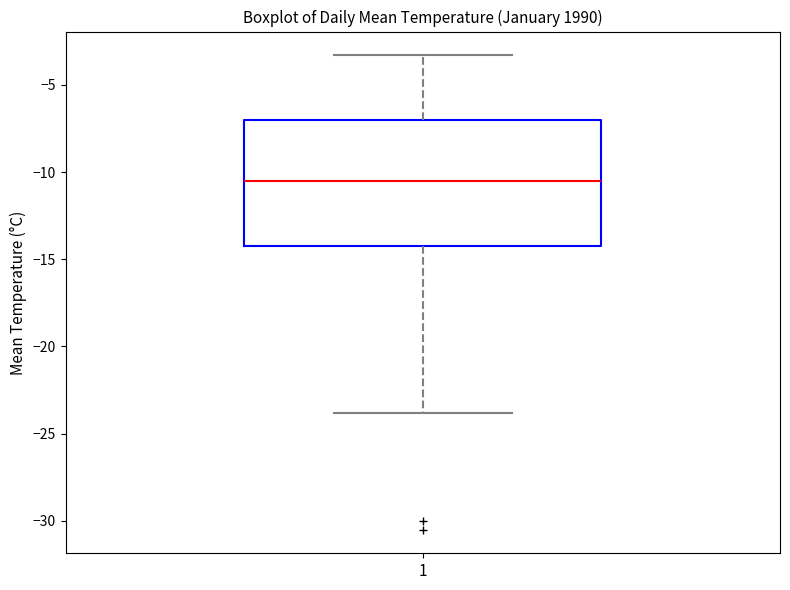

Where is the upper edge of the box at x = 1 on the y-axis? The values are not printed on the chart, so give them approximately, as read against the axis.

-7.0